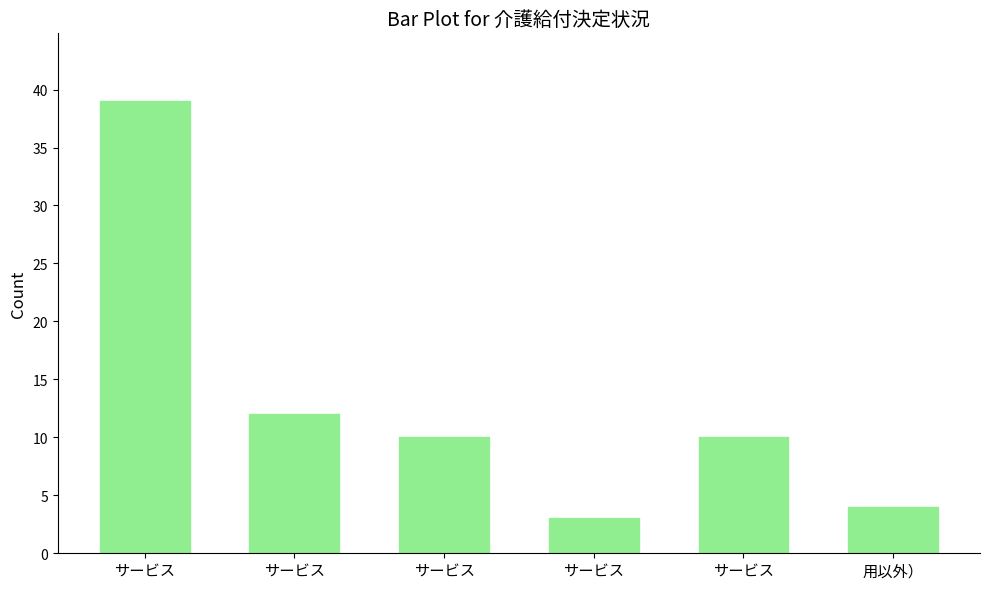

What is the difference between the maximum and minimum values?

36